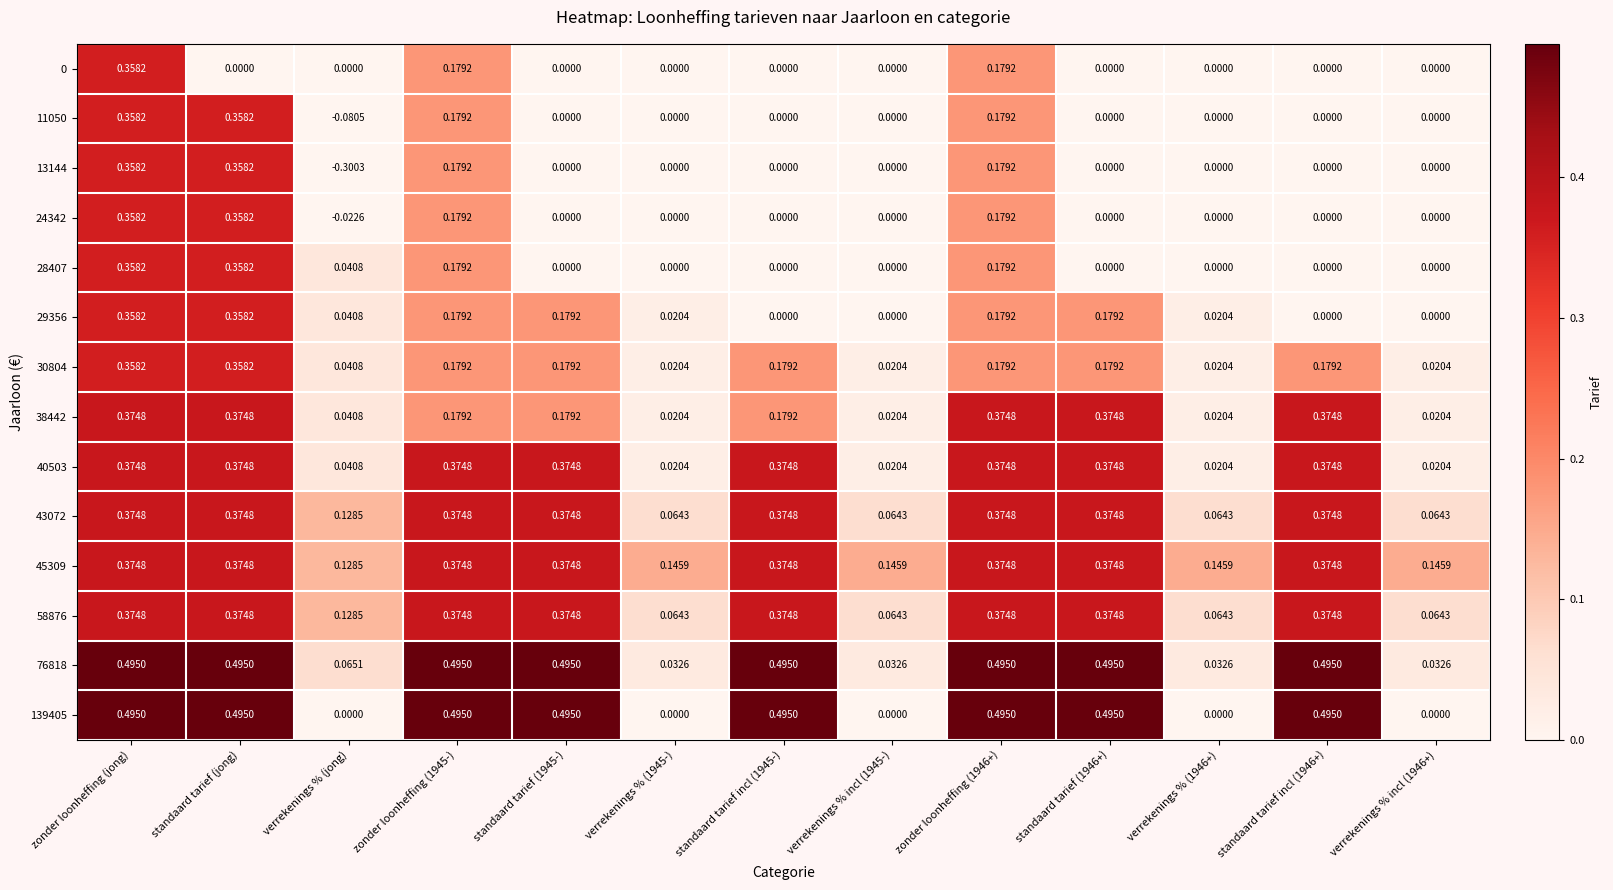

At how many categories does at least one series exceed 0?

13